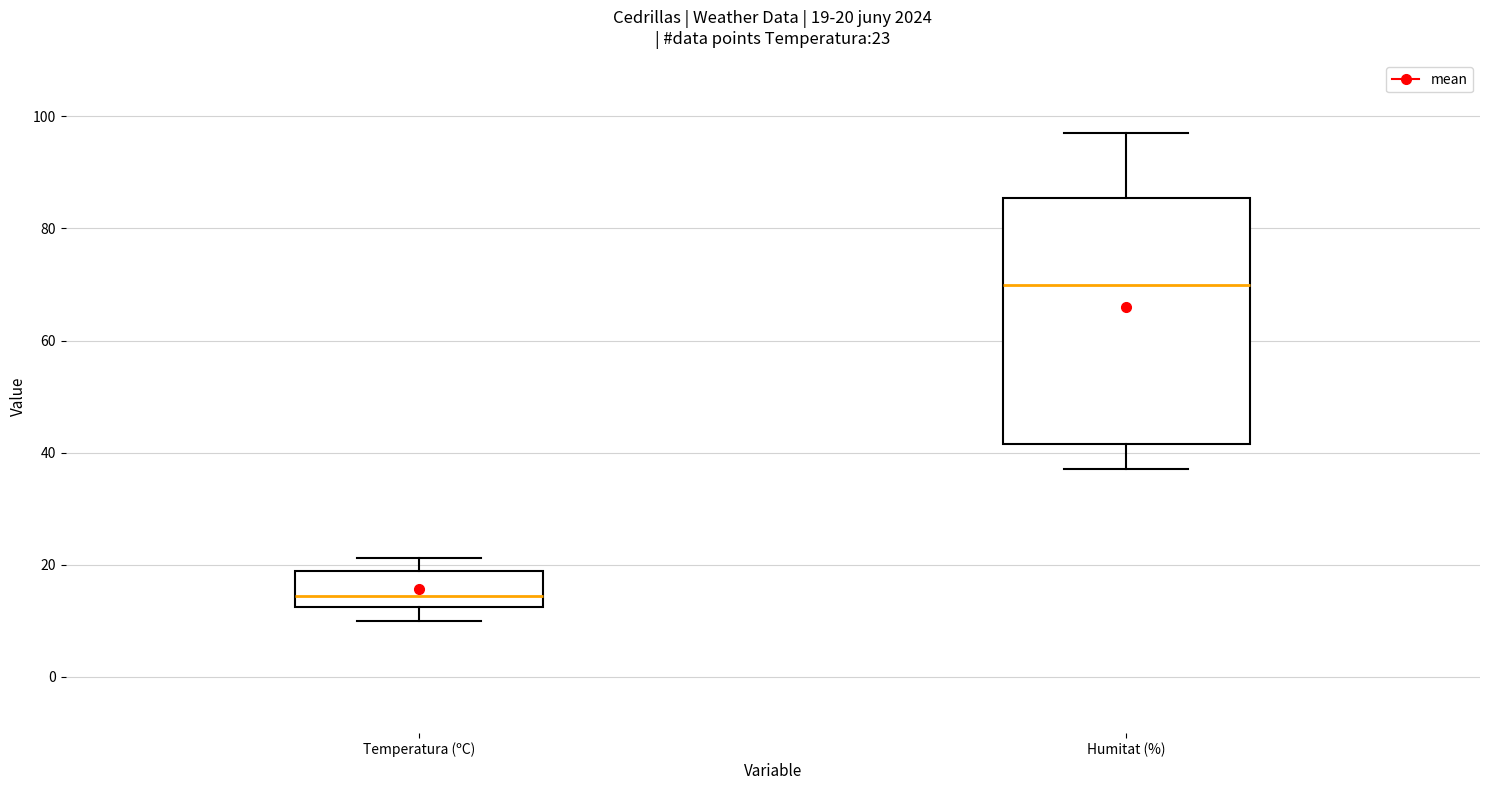

Comparing the boxes themselves (not the whiskers), which one is the tallest?

Humitat (%)